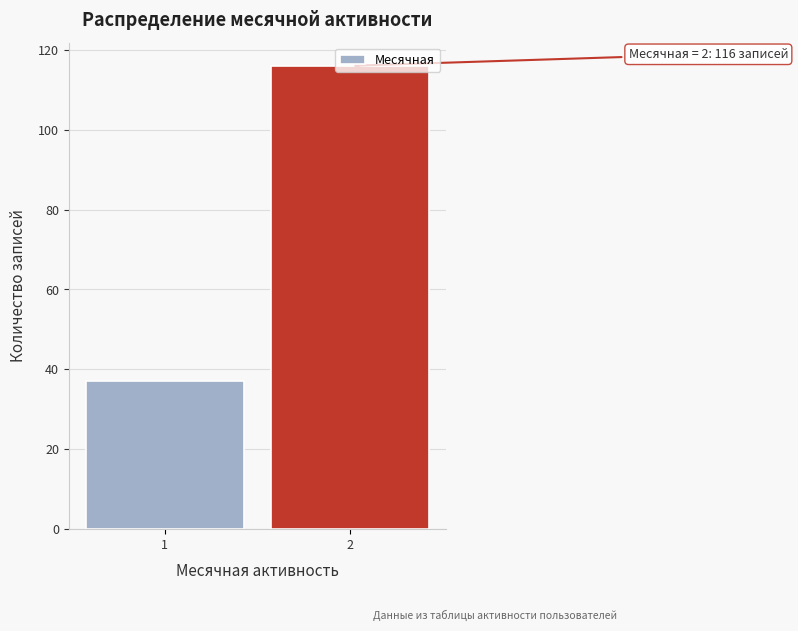

What is the difference between the maximum and minimum values?

79